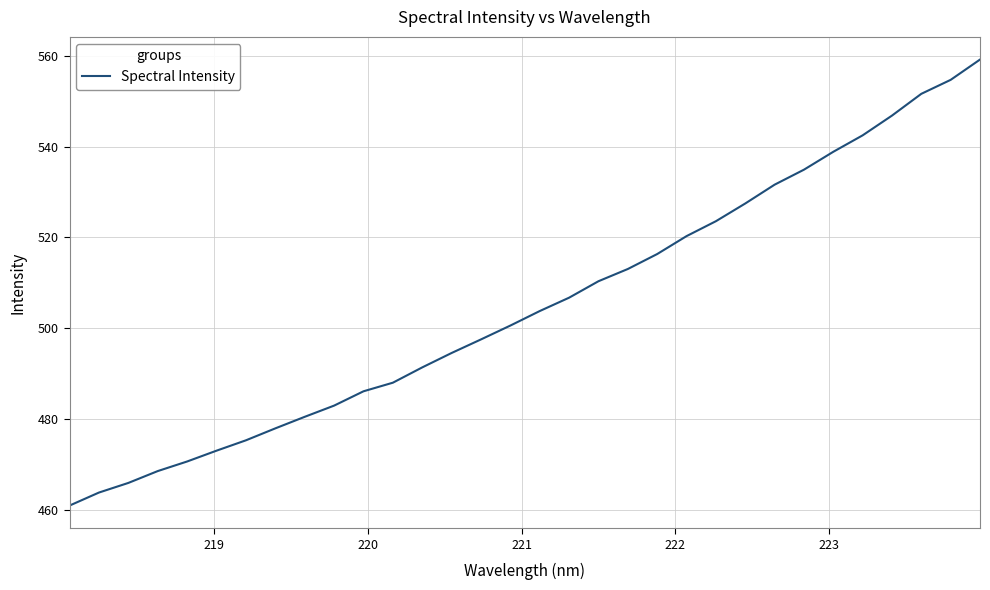

What is the difference between the maximum and minimum values?

98.4